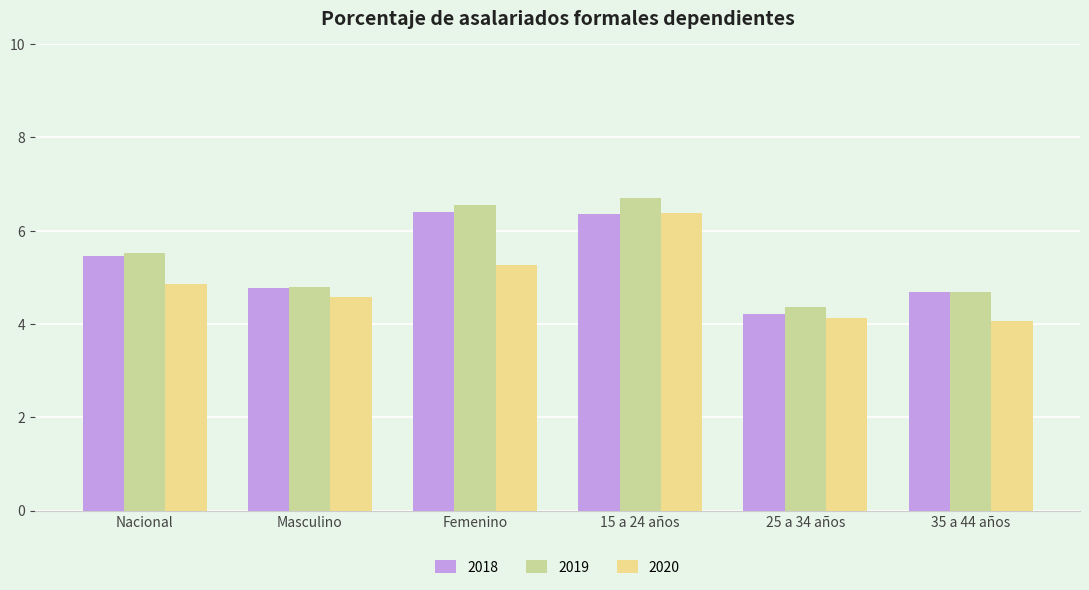

What is the difference between the maximum and second lowest values in the 2020 series?

2.2